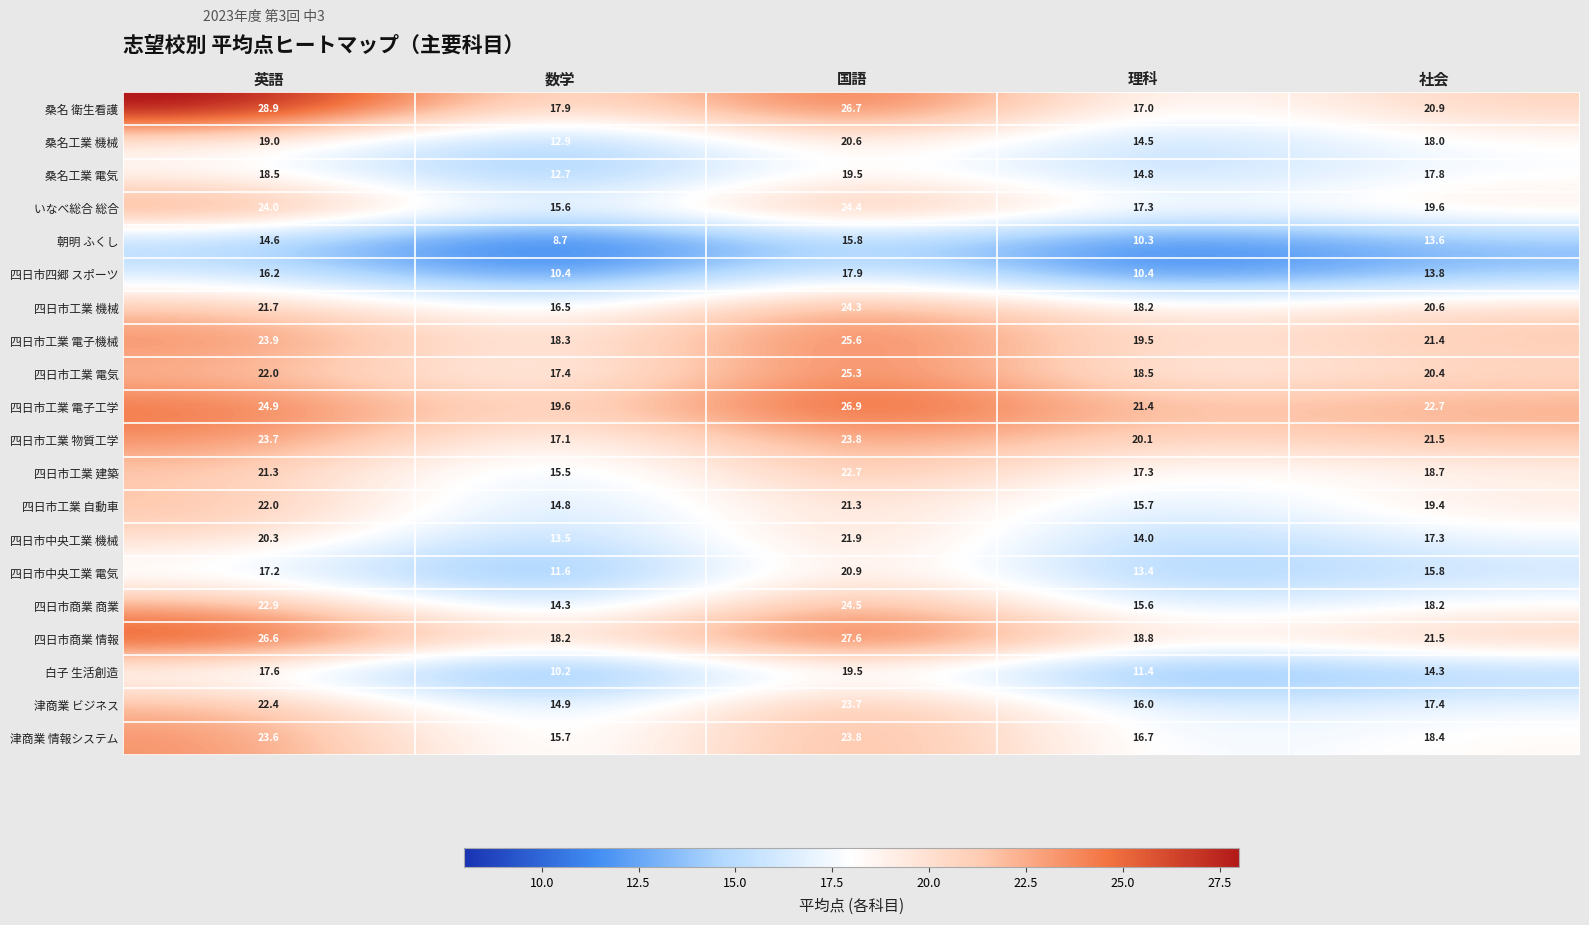

What is the average value of the 四日市工業 建築 series?

19.1